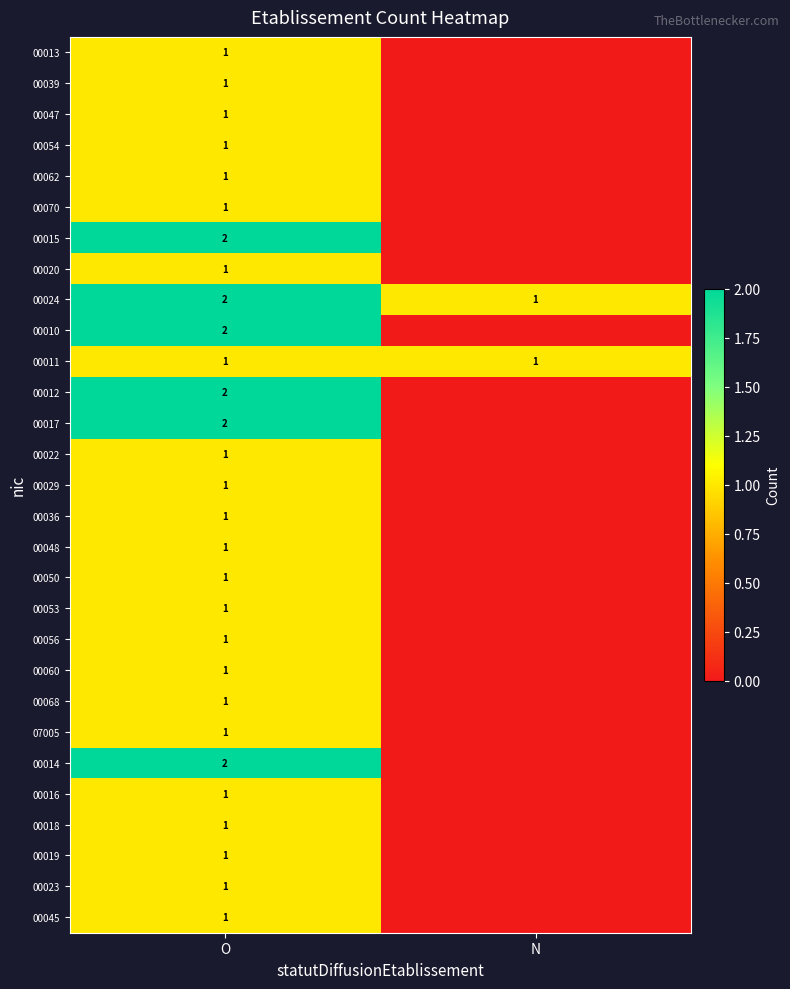

What is the total value across all series at O?

35